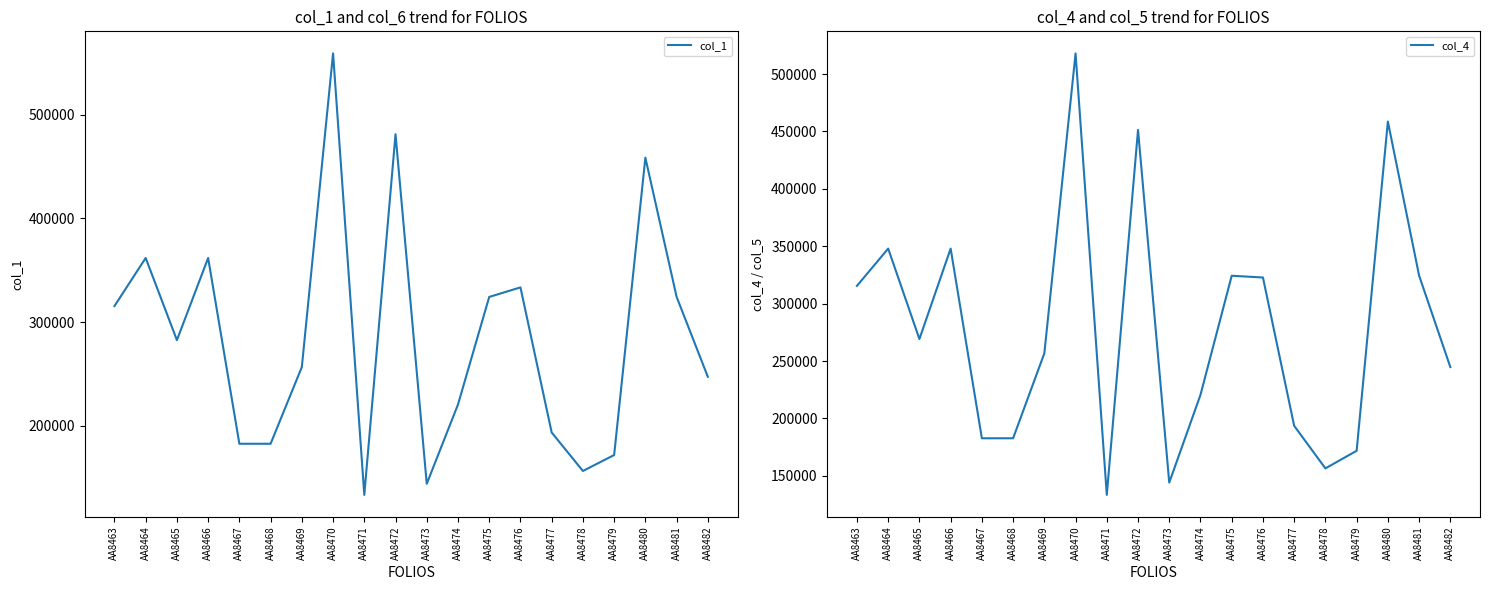

List the series in order of their peak value, lowest first.

col_4, col_1